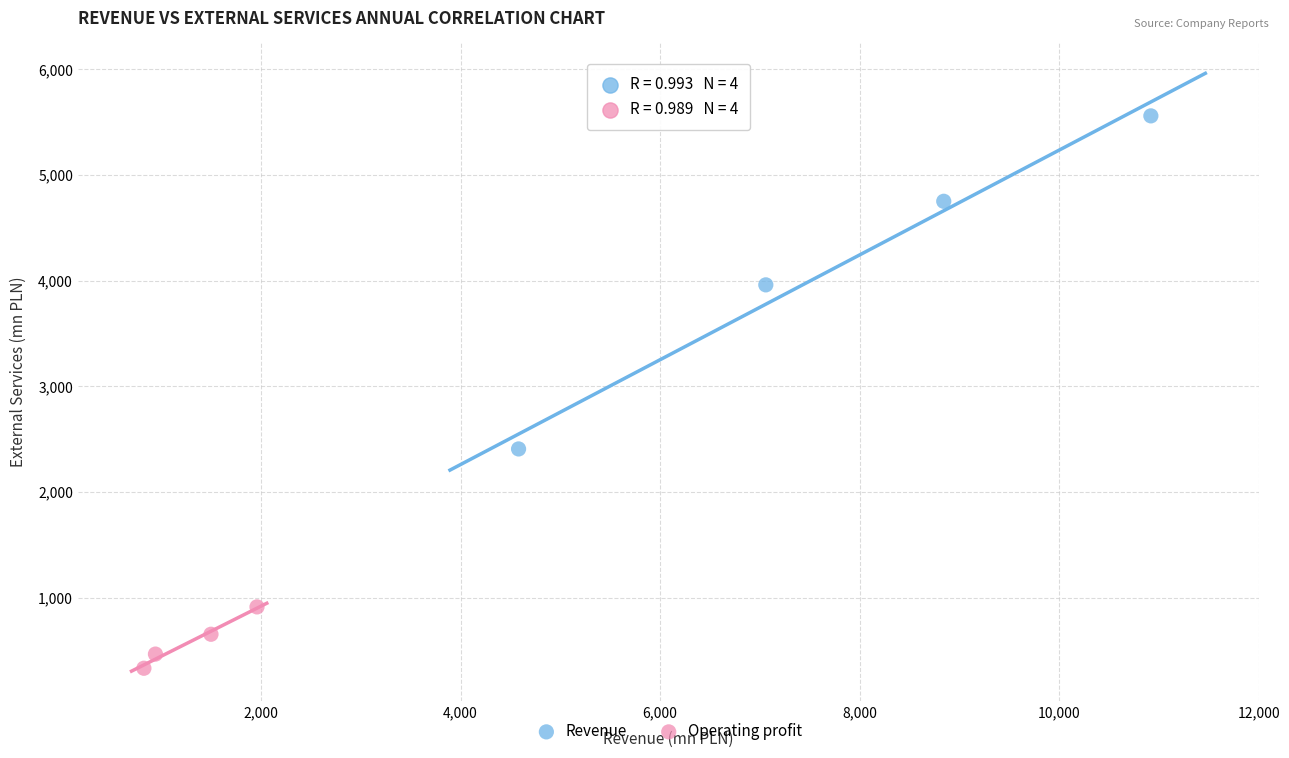

Which series has the largest Y range (max minus min)?

Revenue